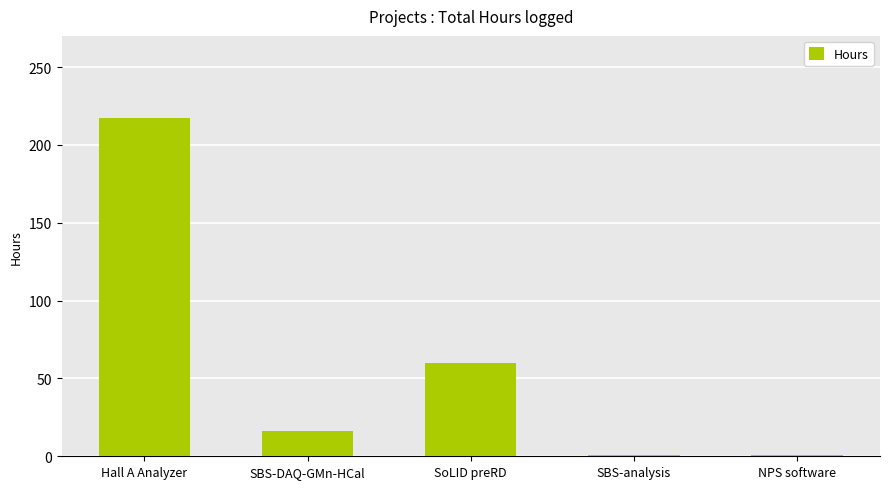

Are the bars horizontal?

No